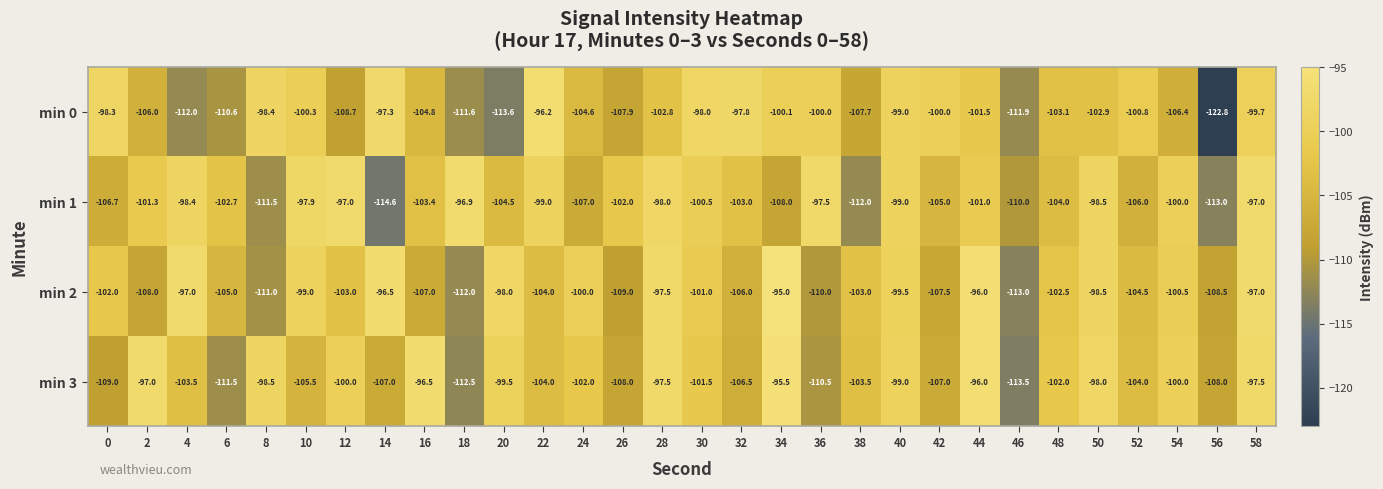

At which category is the sum across all series the highest?

58